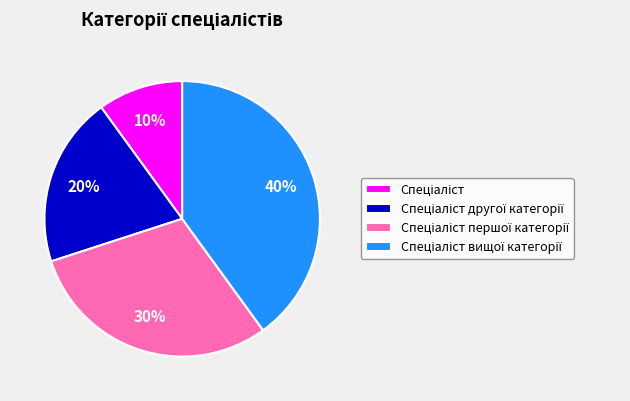

To the nearest percent, what is the difference between the largest and smallest slice percentages?

30%